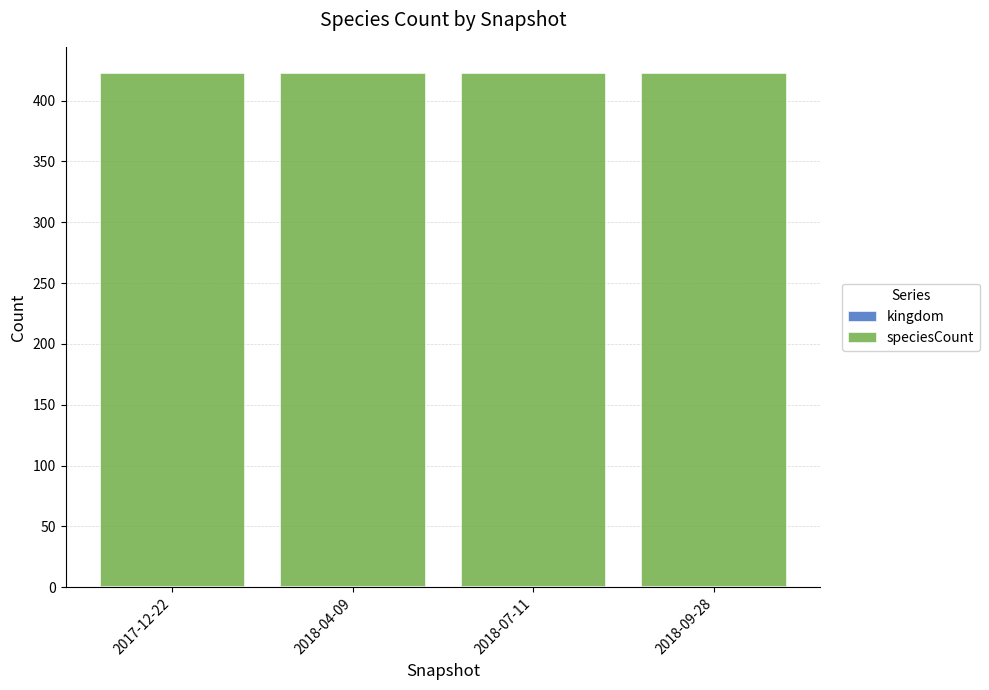

What is the label of the 2nd bar from the left?

2018-04-09